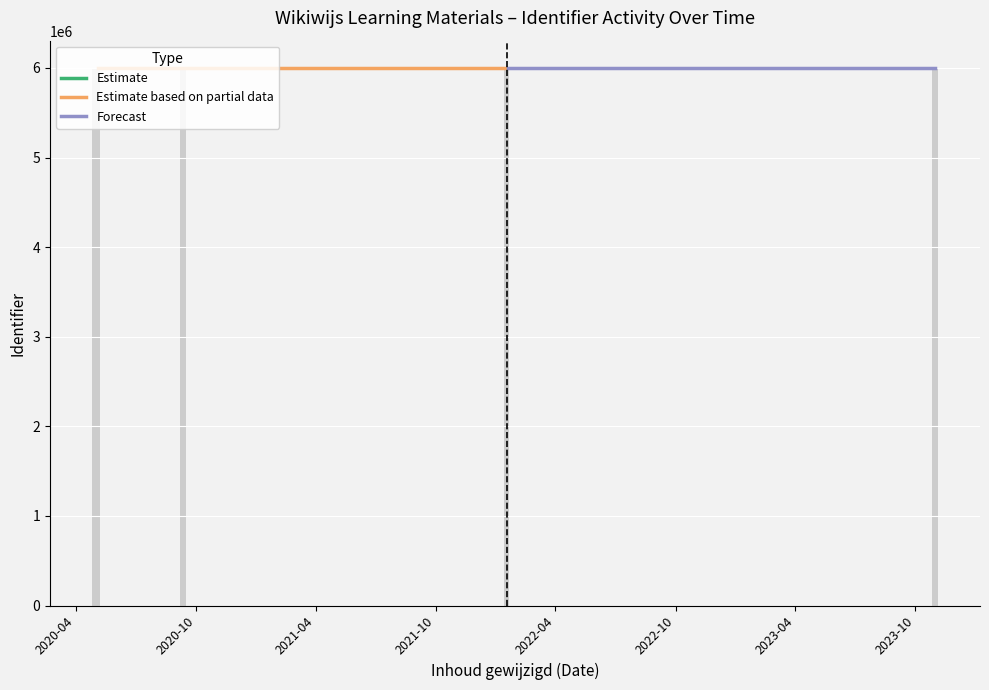

What is the smallest value displayed?

6003641